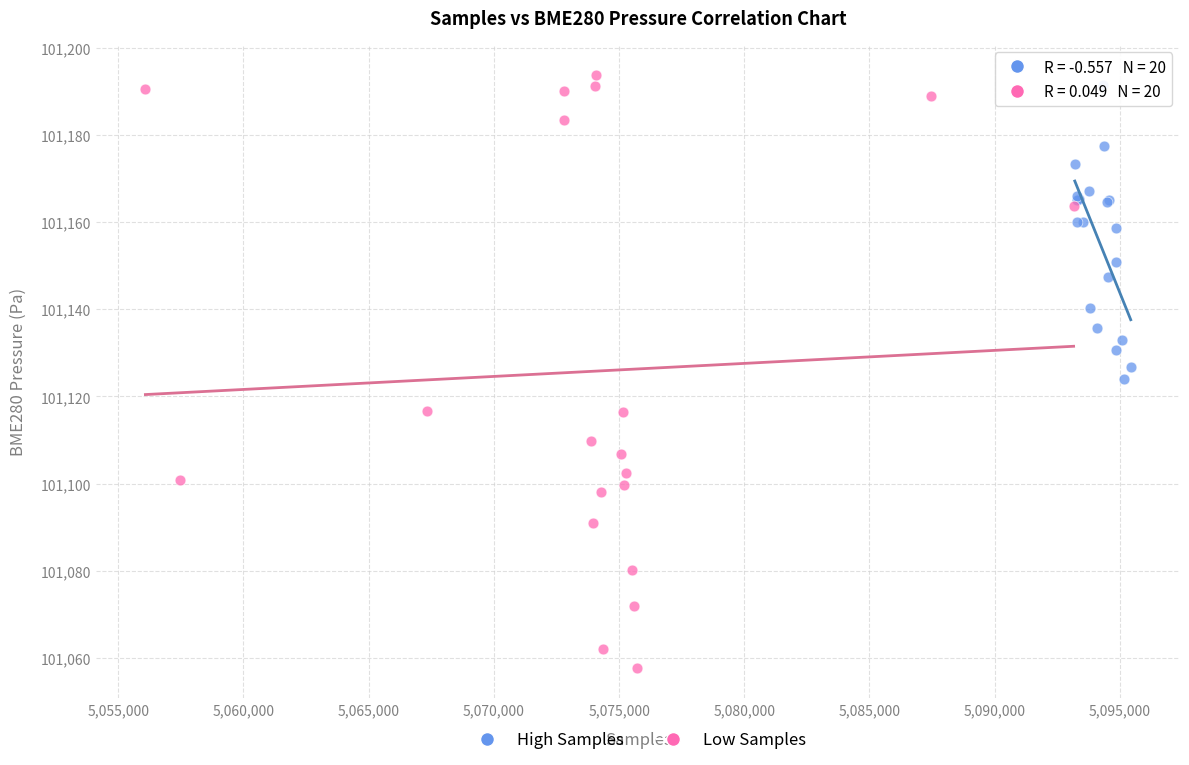

What are all the series names shown in the legend?

High Samples, Low Samples